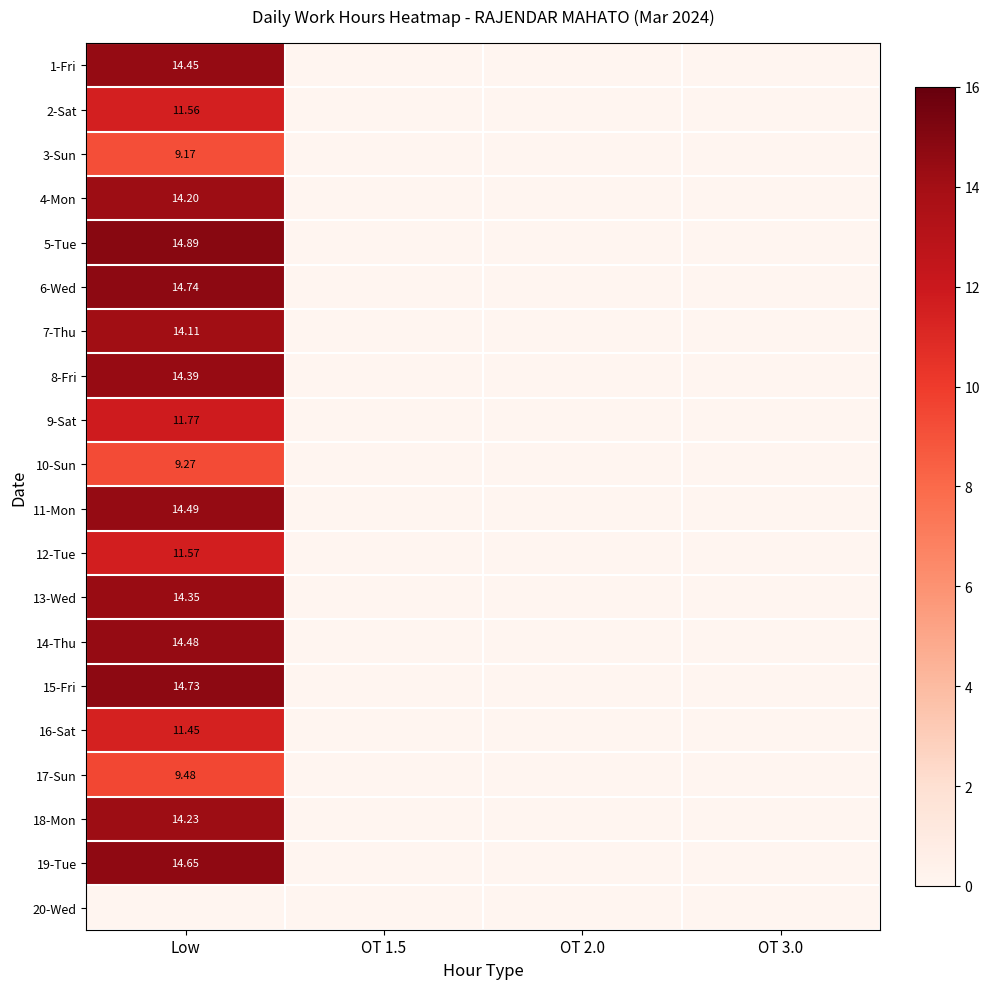

Is the value of 6-Wed at OT 2.0 greater than the value of 17-Sun at OT 2.0?

No